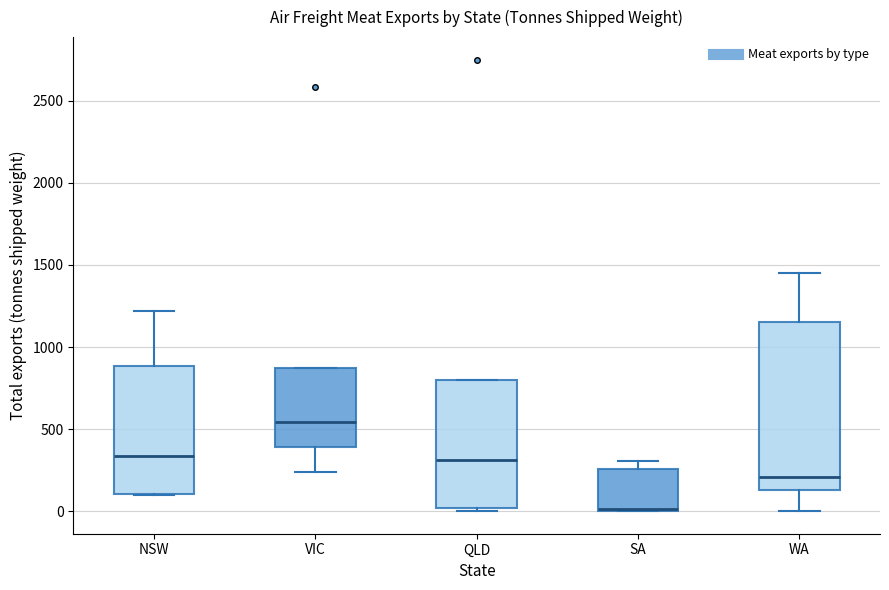

Comparing the boxes themselves (not the whiskers), which one is the tallest?

WA